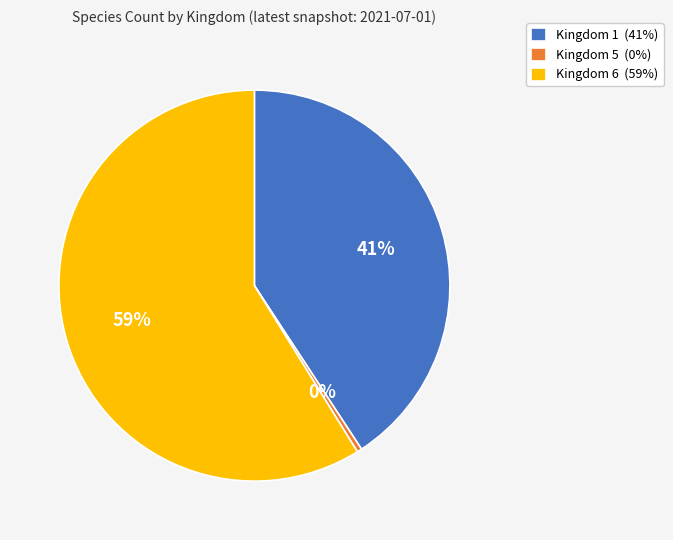

What percentage is the Kingdom 1 slice, to the nearest percent?

41%